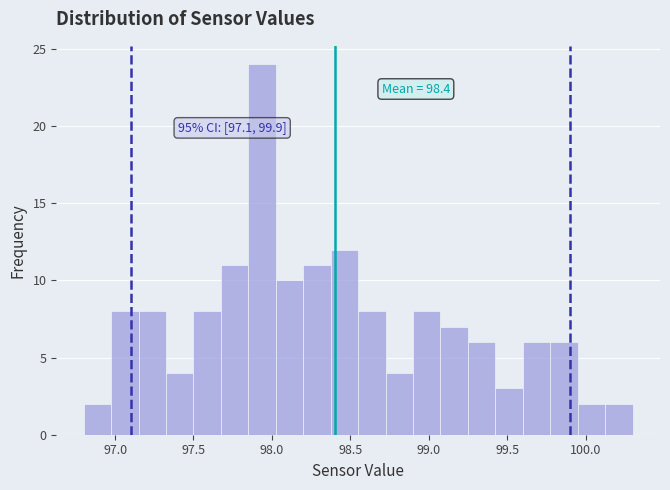

Read against the x-axis, roughly where is the centre of the tallest bar?

97.95